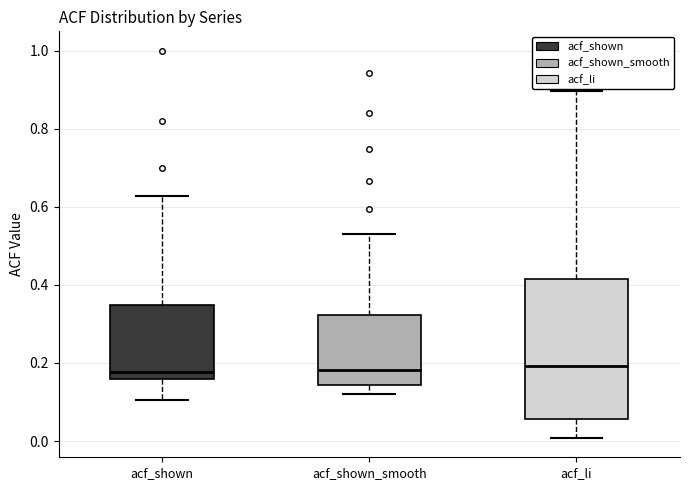

Reading left to right, read every box against the y-axis: the position of its median line, the range the box covers, and the ends of its whiskers. The values are not printed on the chart, so give them approximately, as read against the axis.

acf_shown: median 0.18, box 0.16 to 0.34, whiskers 0.10 to 0.62
acf_shown_smooth: median 0.18, box 0.14 to 0.32, whiskers 0.12 to 0.54
acf_li: median 0.20, box 0.06 to 0.42, whiskers 0.00 to 0.90